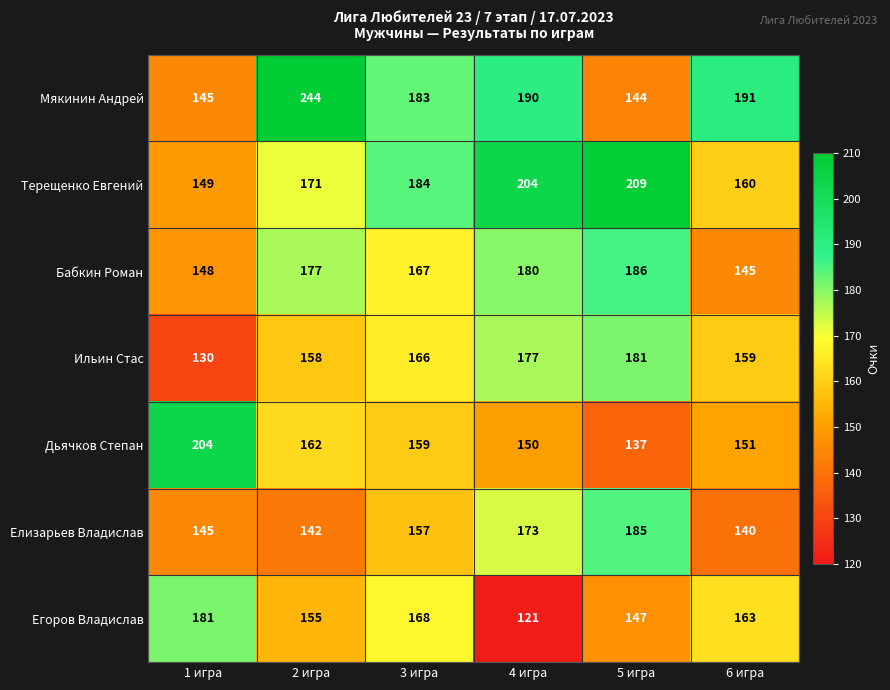

What is the spread (max minus min) of values at 5 игра?

72